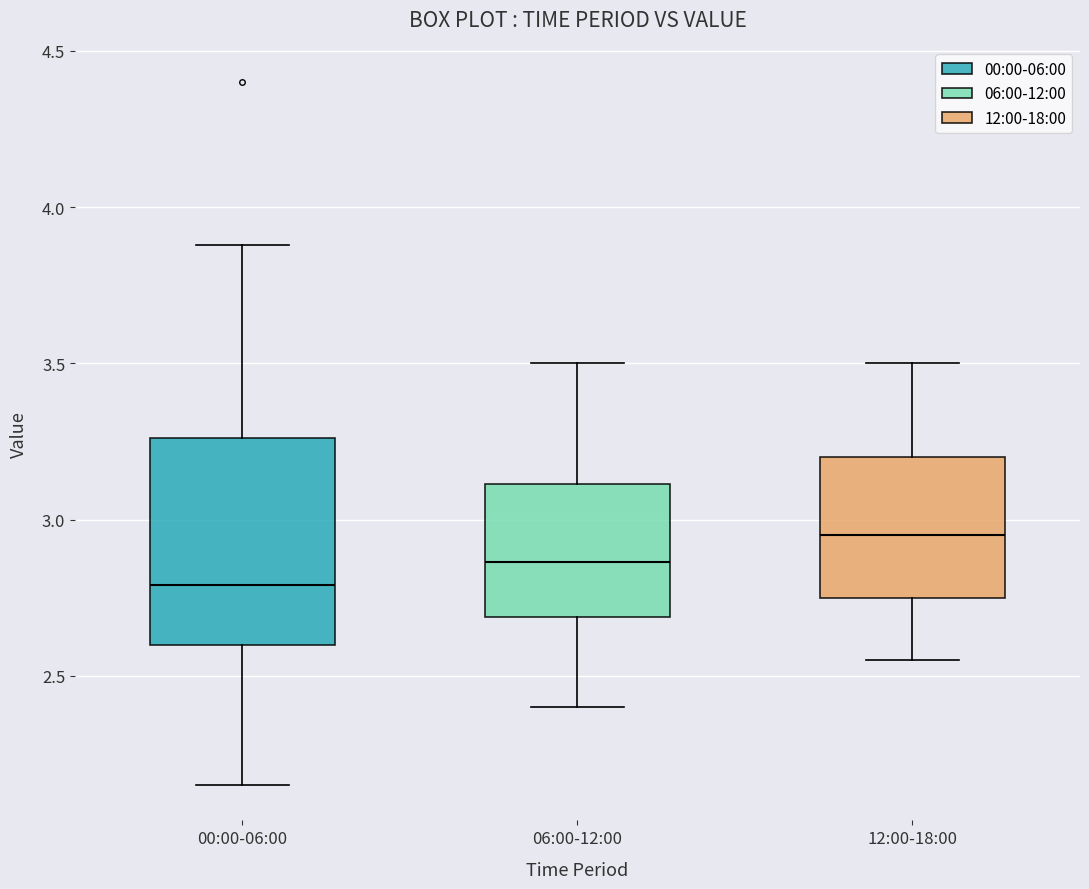

Where does the median line of the box for 00:00-06:00 sit on the y-axis? The values are not printed on the chart, so give them approximately, as read against the axis.

2.80